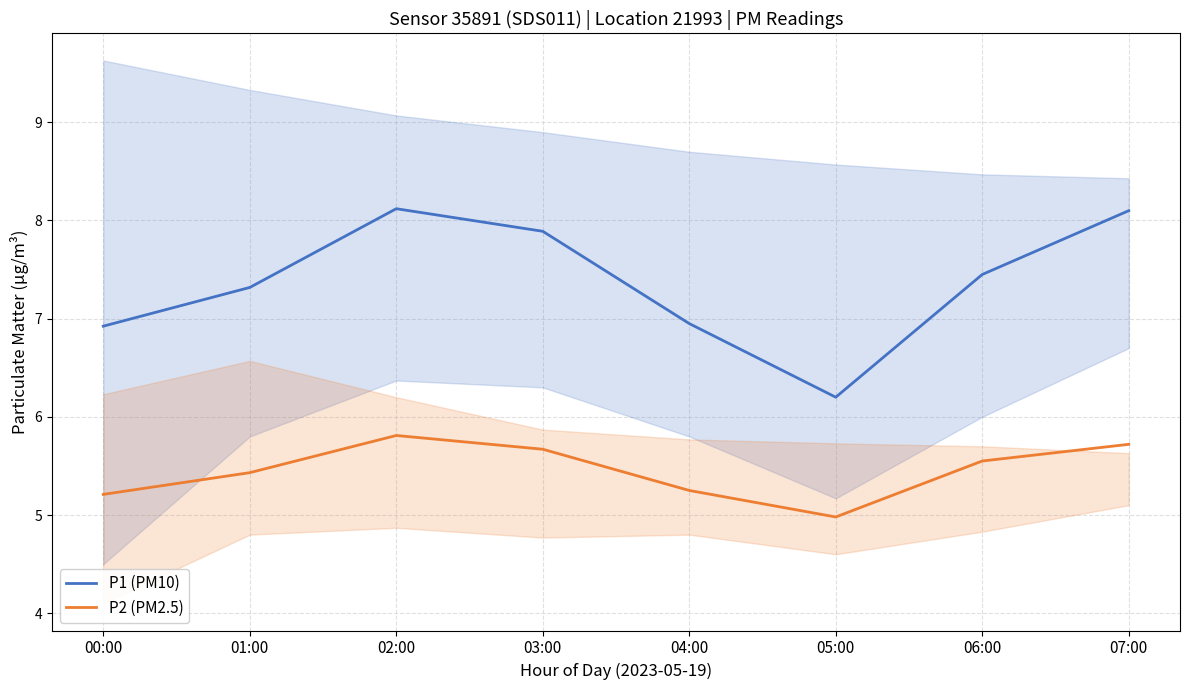

How many lines are shown in the chart?

2